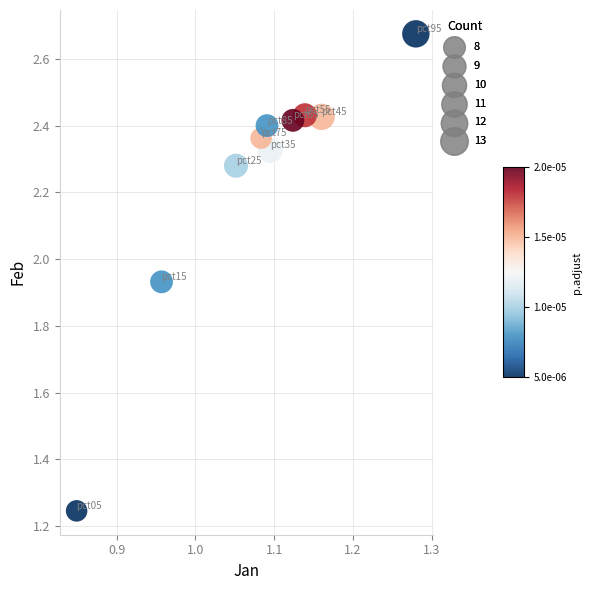

What is the range of Y values (max minus min)?

1.4